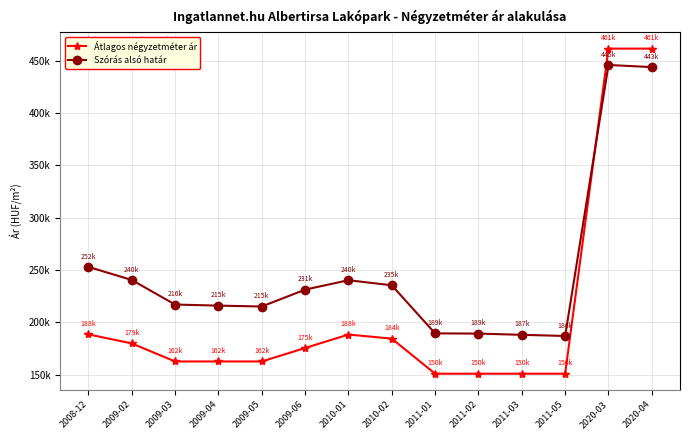

What is the difference between the Szórás alsó határ values at 2010-02 and 2009-03?

18410